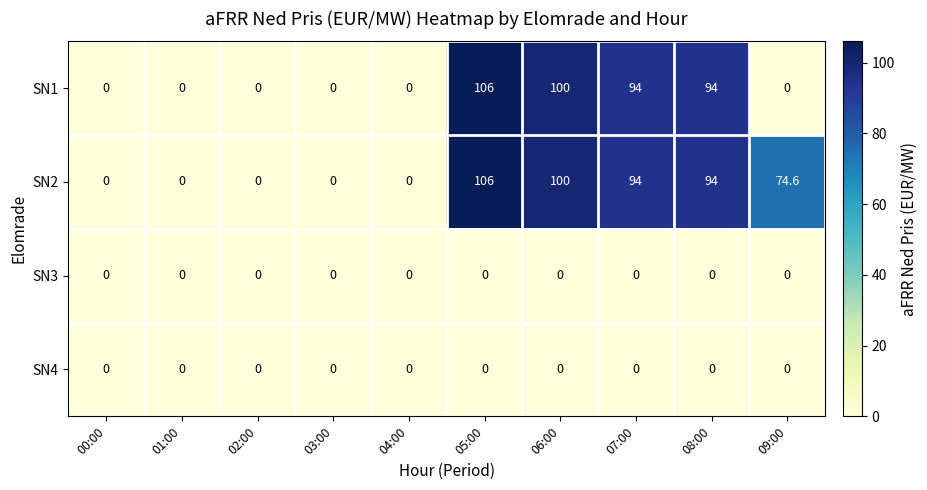

What is the difference between the maximum and minimum values in the SN1 series?

106.0